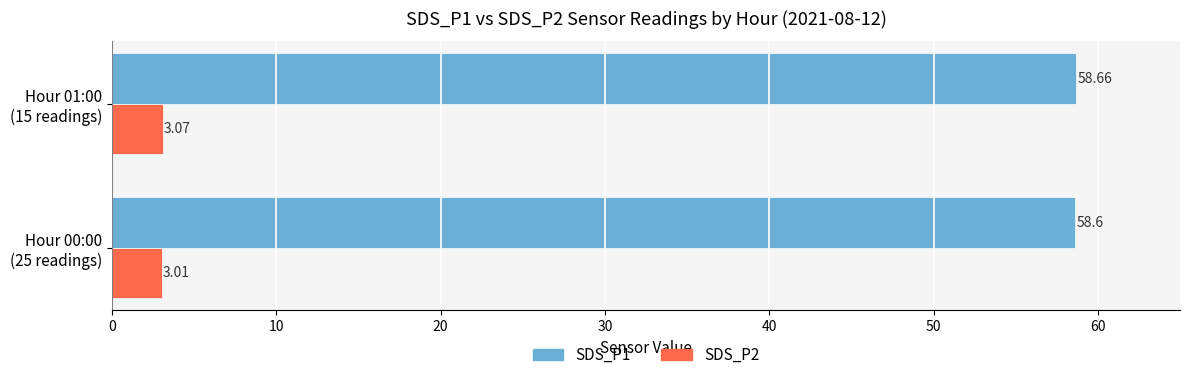

Which series has the largest total across all categories?

SDS_P1